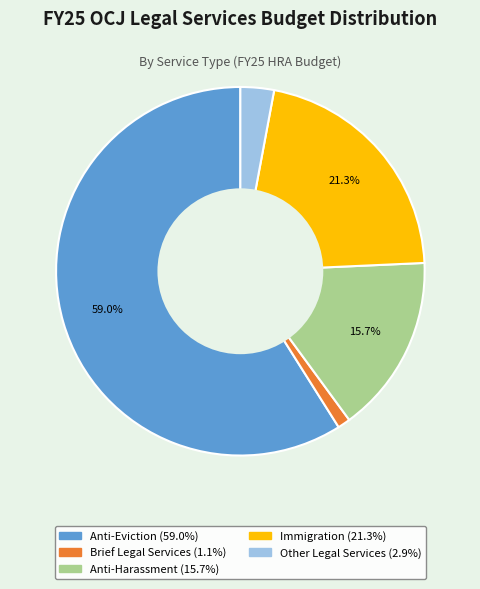

The Immigration slice represents 21% of the pie. True or false?

True